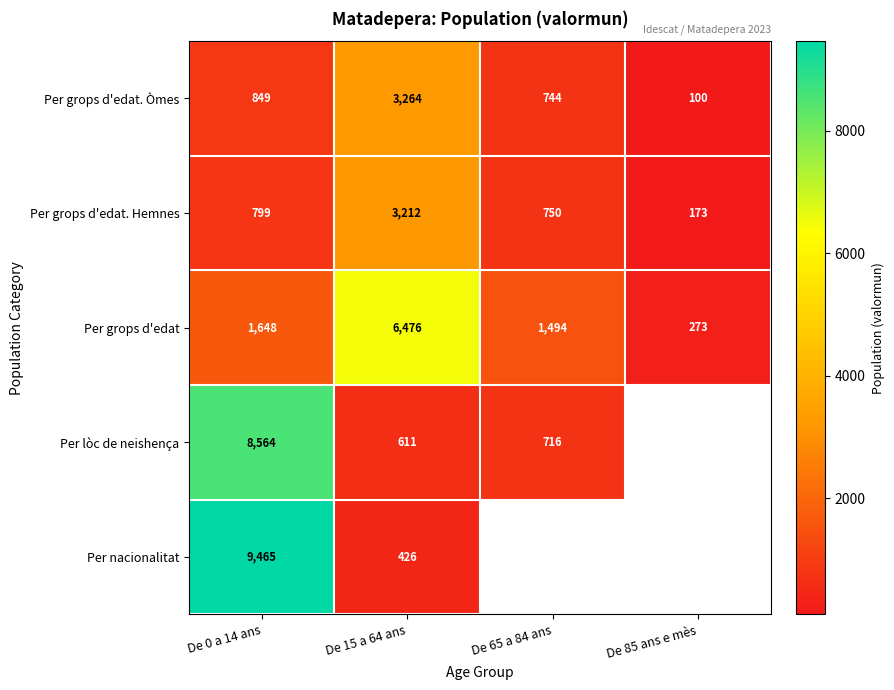

At which category is the sum across all series the highest?

De 0 a 14 ans